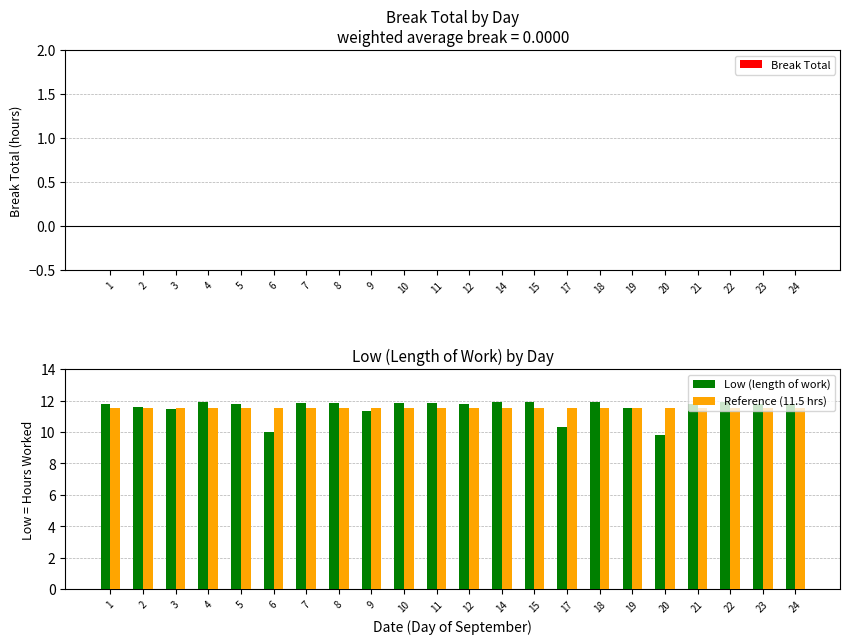

Does the chart contain stacked bars?

No